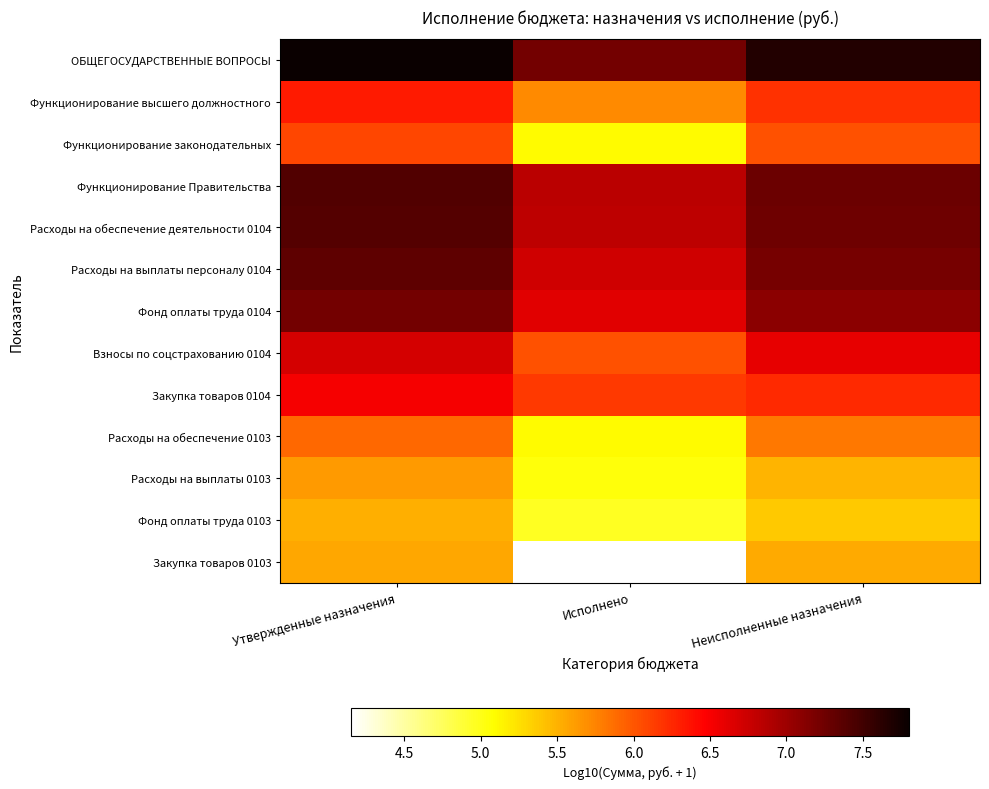

Which series has the widest spread of values?

Закупка товаров 0103